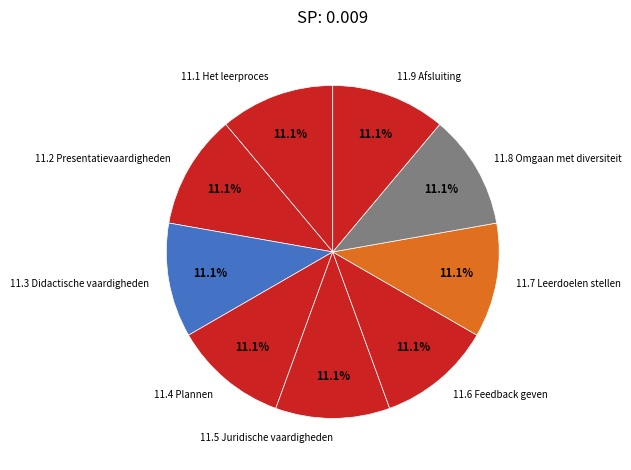

How many slices are in this pie chart?

9